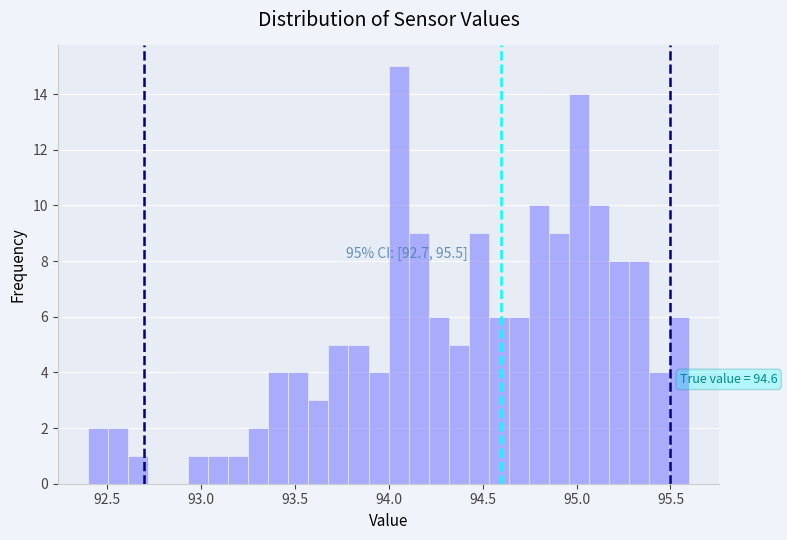

Around what value on the x-axis is the tallest bar? Give the approximate position of its centre, as read against the axis.

94.05